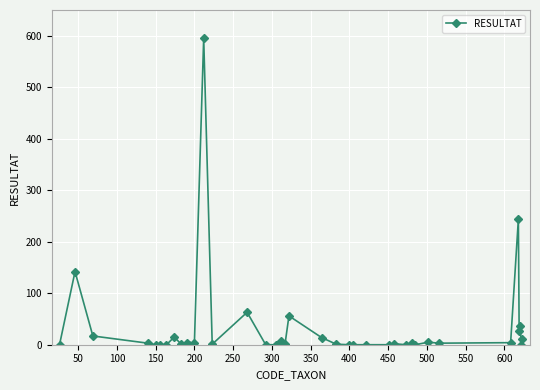

True or false: there are more than 2 points higher than both neighbors.

True